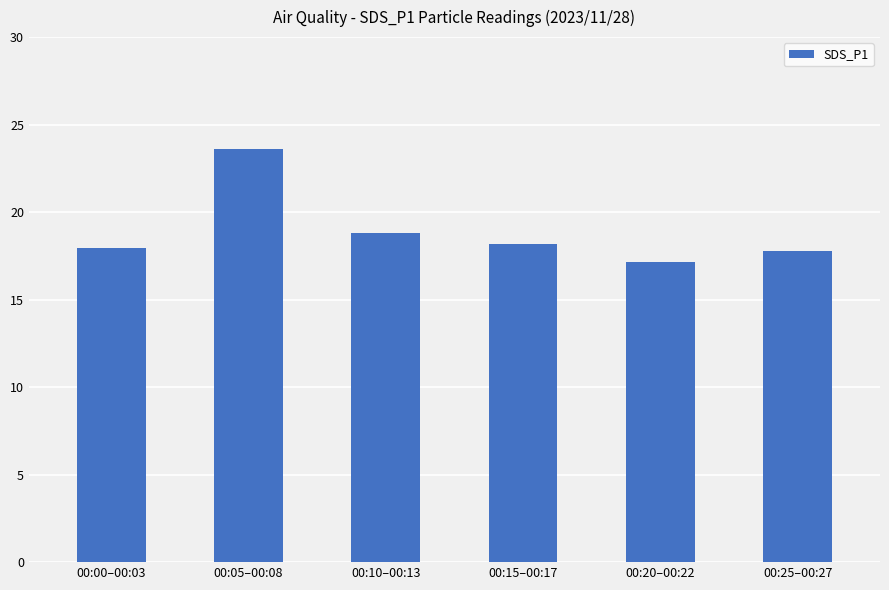

Reading left to right, transcribe all the data shown in this chart.

00:00–00:03=17.9	00:05–00:08=23.6	00:10–00:13=18.8	00:15–00:17=18.2	00:20–00:22=17.1	00:25–00:27=17.8